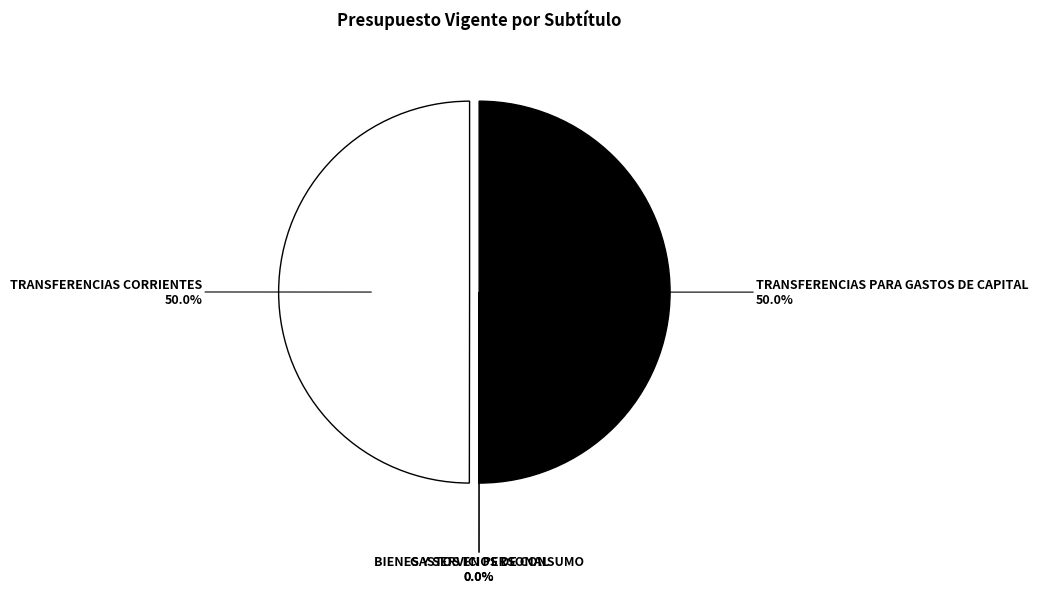

How much of the chart is everything except TRANSFERENCIAS PARA GASTOS DE CAPITAL?

50.0%